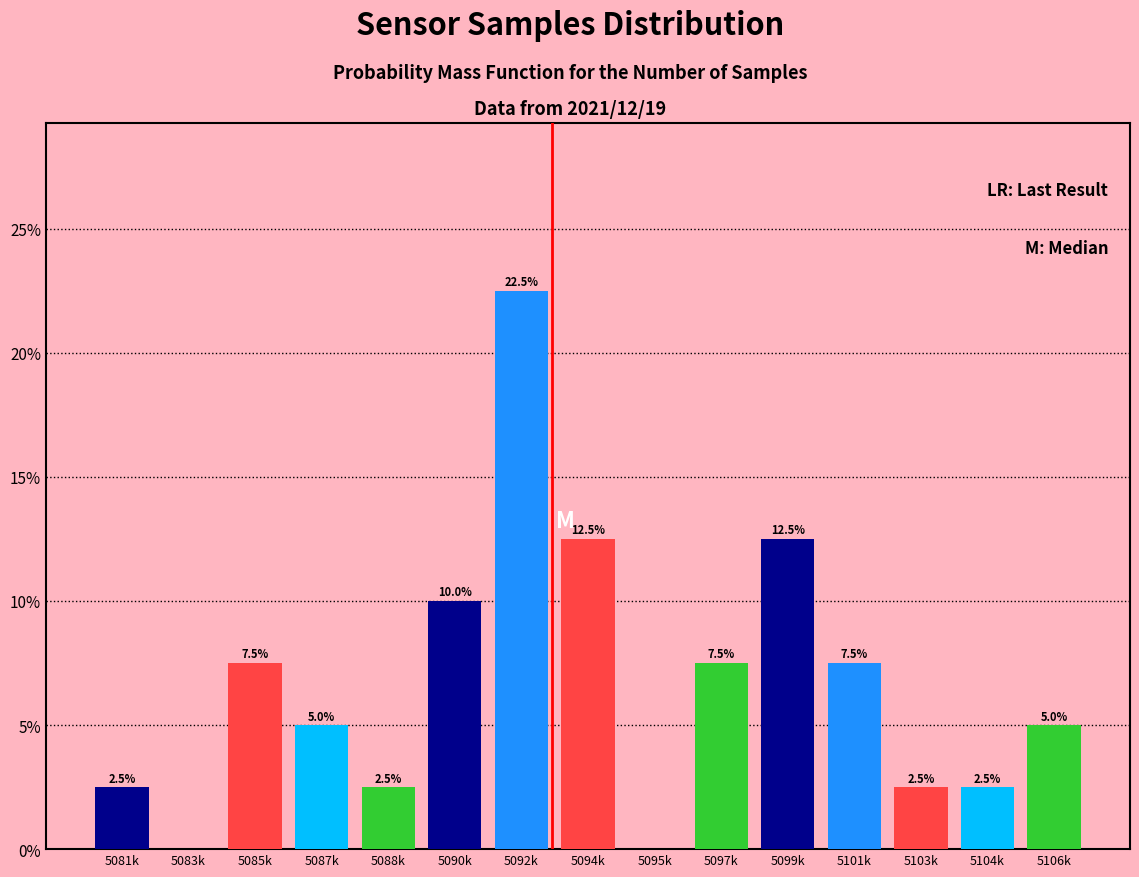

Reading right to left, list all the values displayed in this chart.

5106k=5.0	5104k=2.5	5103k=2.5	5101k=7.5	5099k=12.5	5097k=7.5	5095k=0.0	5094k=12.5	5092k=22.5	5090k=10.0	5088k=2.5	5087k=5.0	5085k=7.5	5083k=0.0	5081k=2.5